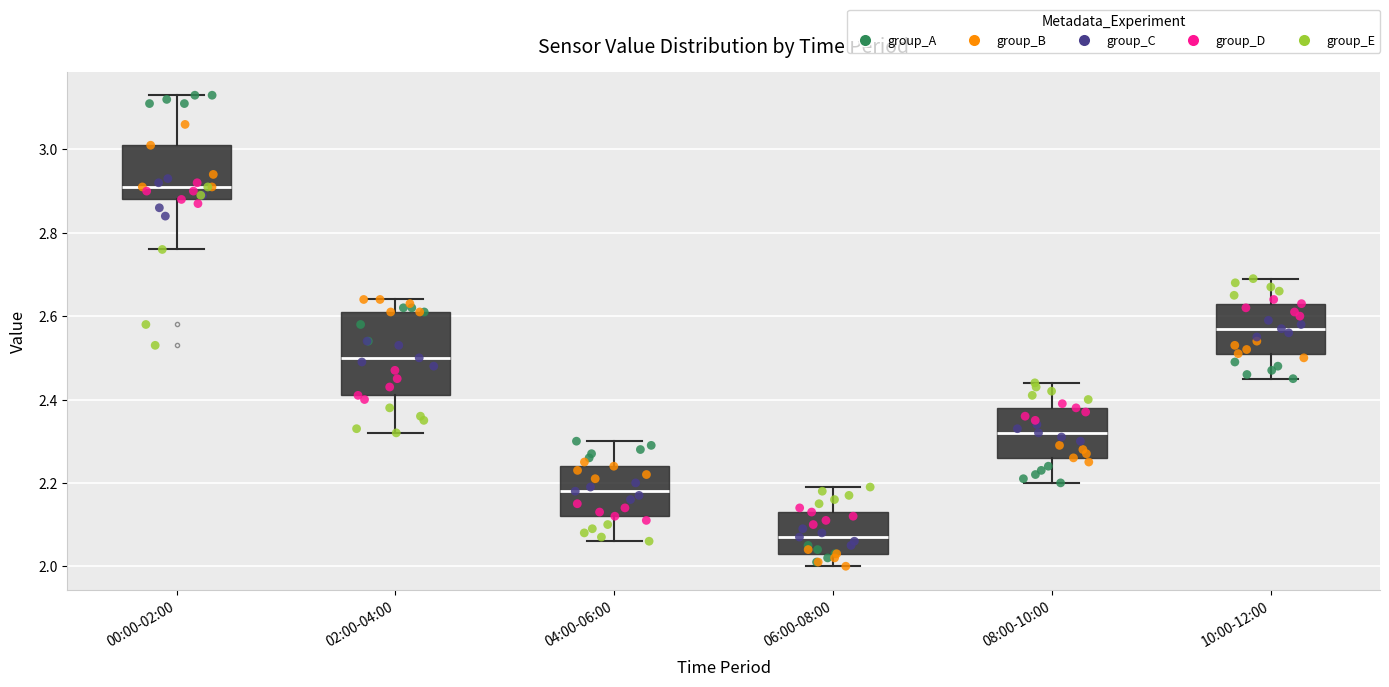

Comparing the boxes themselves (not the whiskers), which one is the tallest?

02:00-04:00